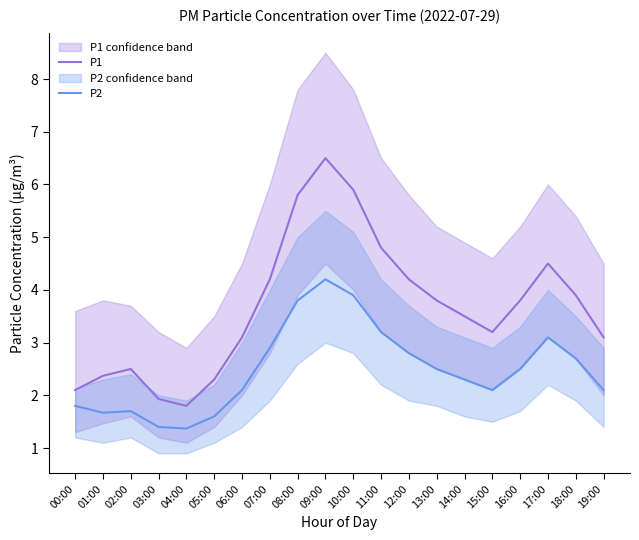

Where is P1 nearest to the value 4?

18:00